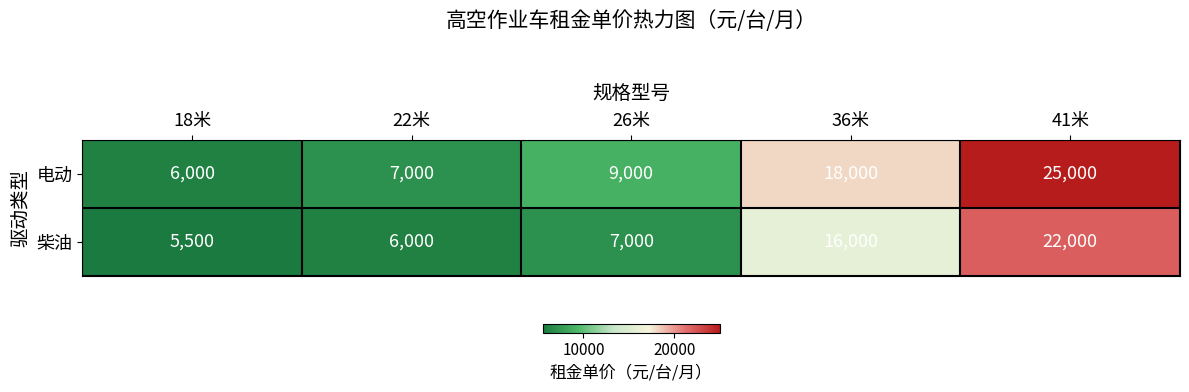

Reading left to right, extract all data points from this chart.

电动: 6000	7000	9000	18000	25000
柴油: 5500	6000	7000	16000	22000